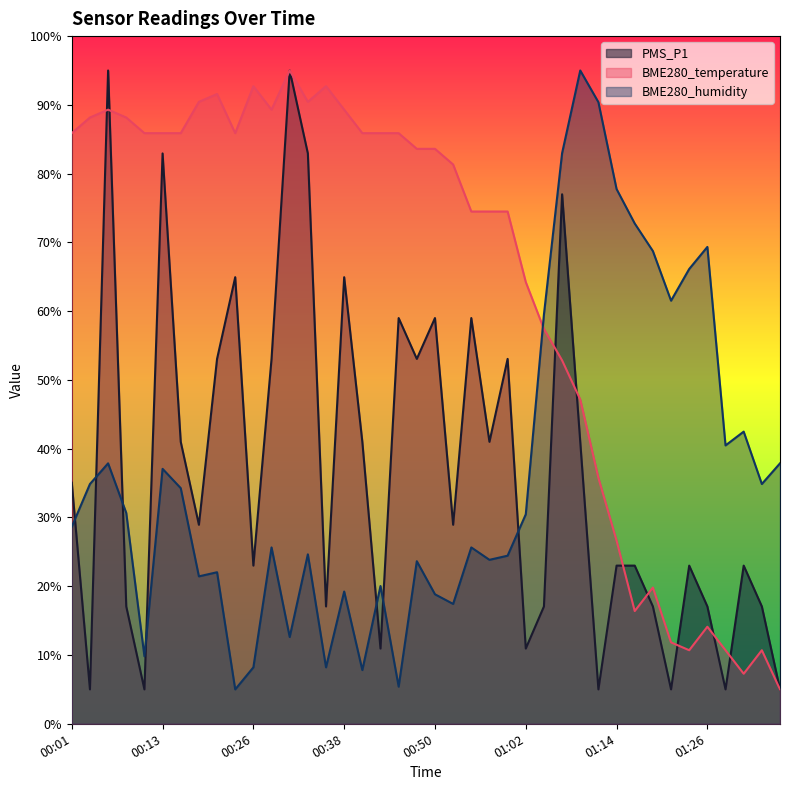

Where is BME280_humidity nearest to the value 50?

01:31